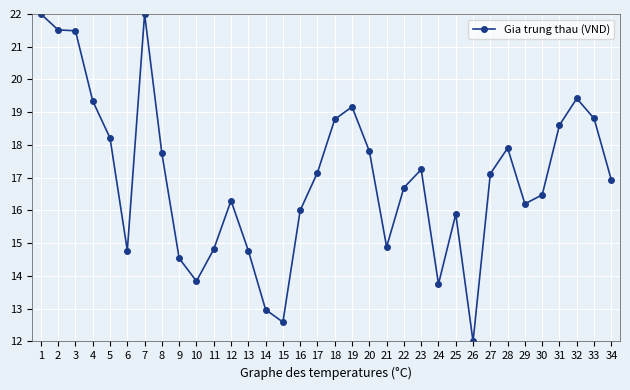

Which has a higher value, 24 or 19?

19